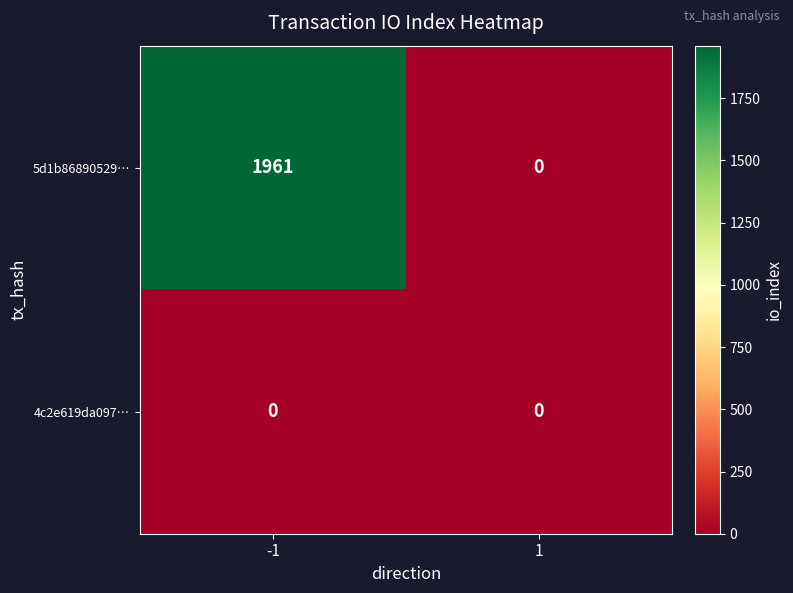

Reading left to right, extract all data points from this chart.

5d1b86890529…: -1=1961	1=0
4c2e619da097…: -1=0	1=0